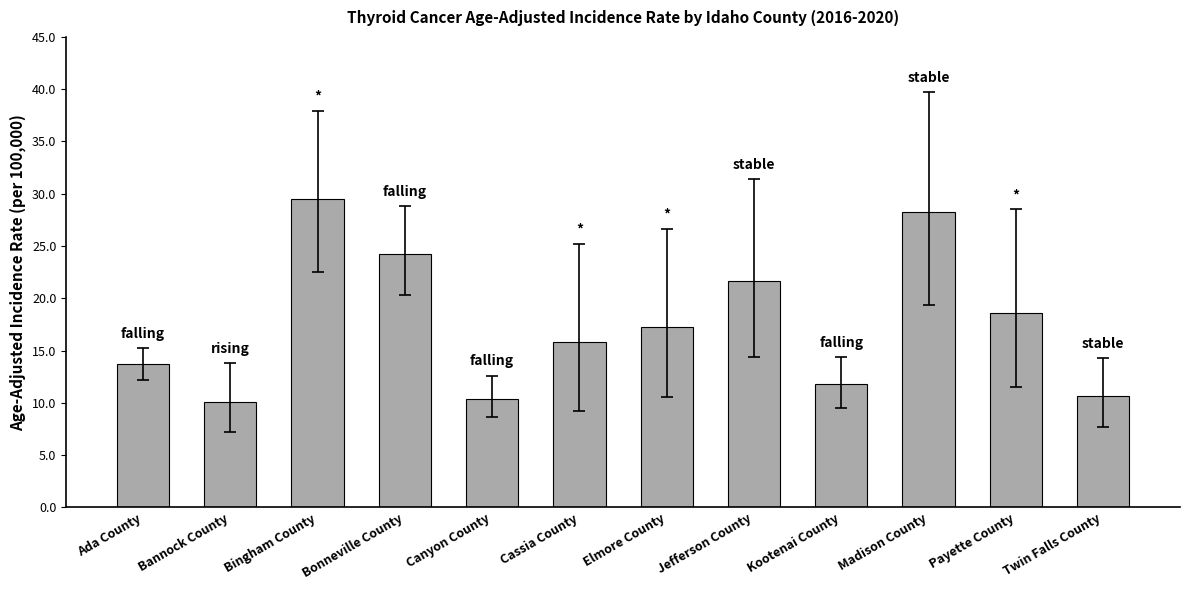

At which category does the chart reach its peak across all series?

Bingham County